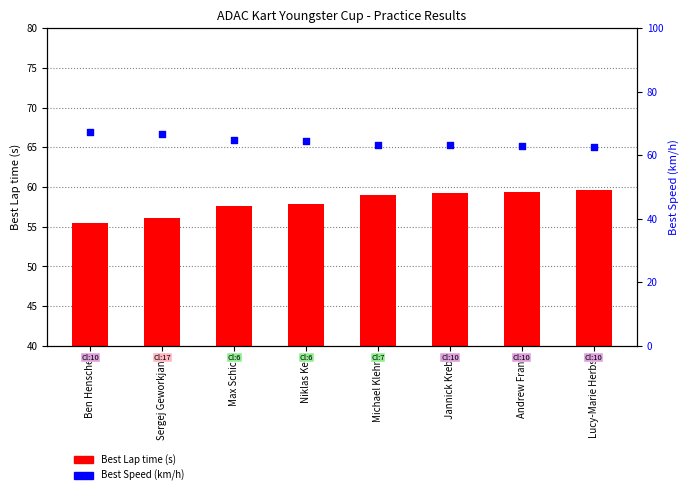

At how many categories does at least one series exceed 63?

6